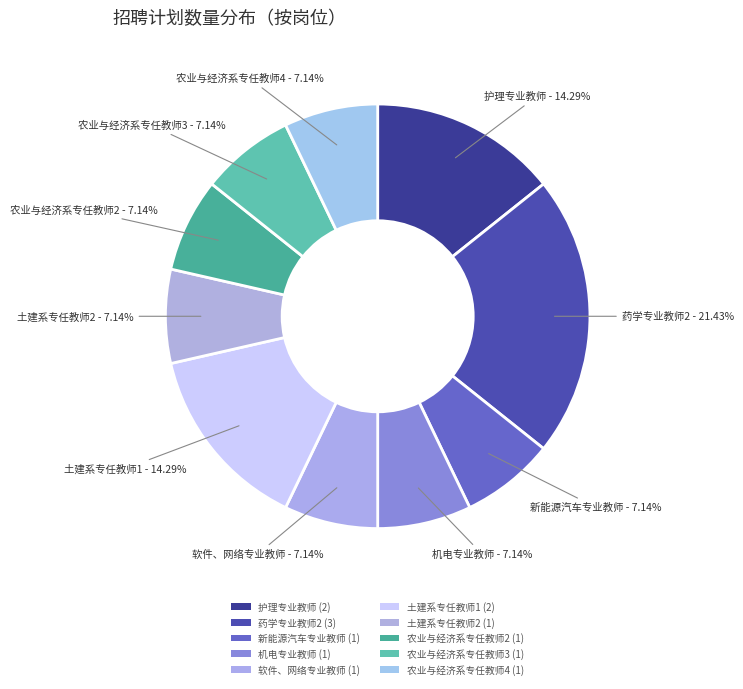

How many slices are in this pie chart?

10